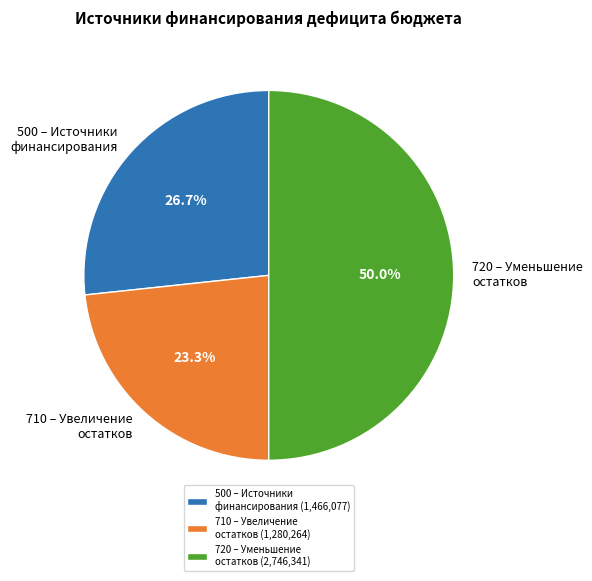

Does 500 – Источники финансирования account for over 50% of the chart?

No